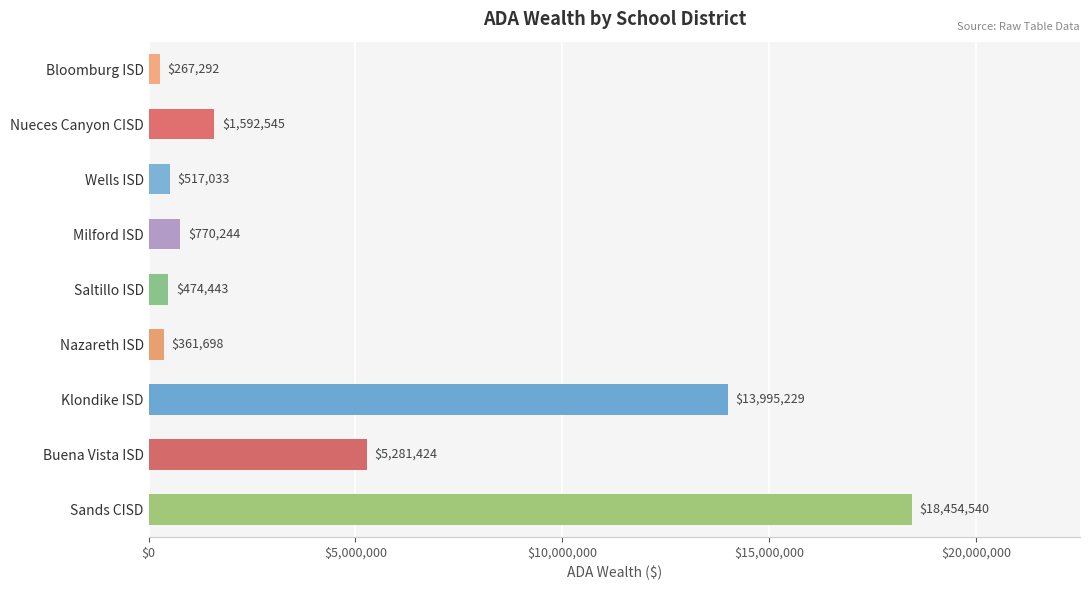

Count the number of categories in the chart.

9